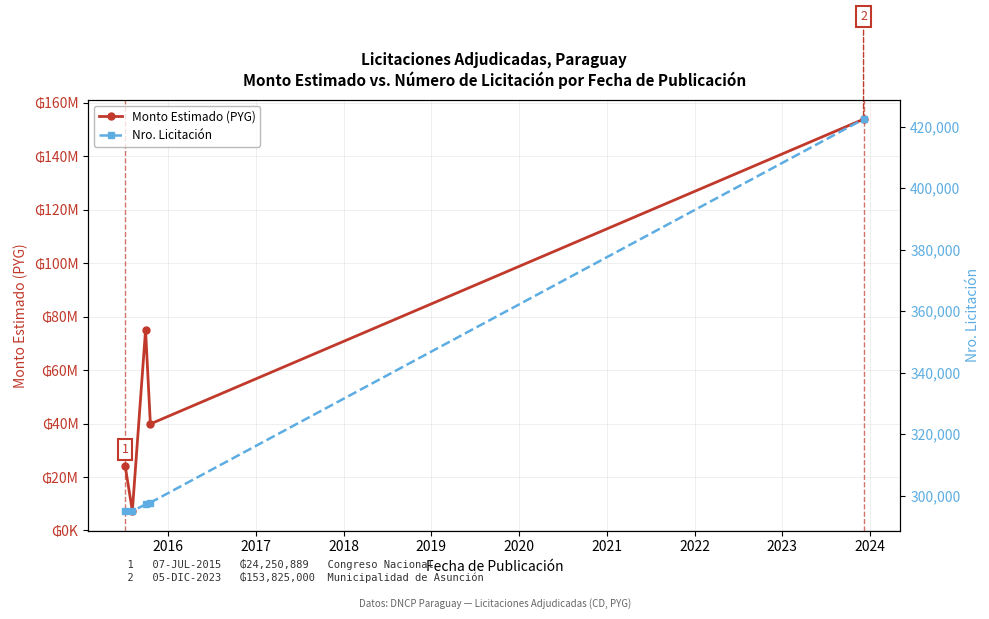

True or false: Monto Estimado (PYG) and Nro. Licitación intersect in this chart.

False